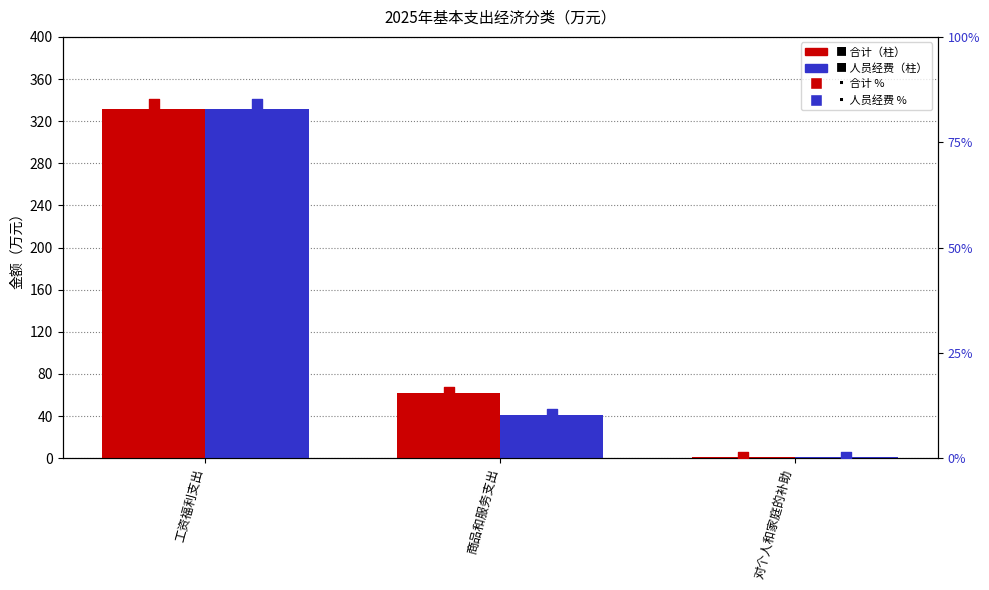

Is the value of 人员经费 at 商品和服务支出 greater than the value of 合计 at 工资福利支出?

No